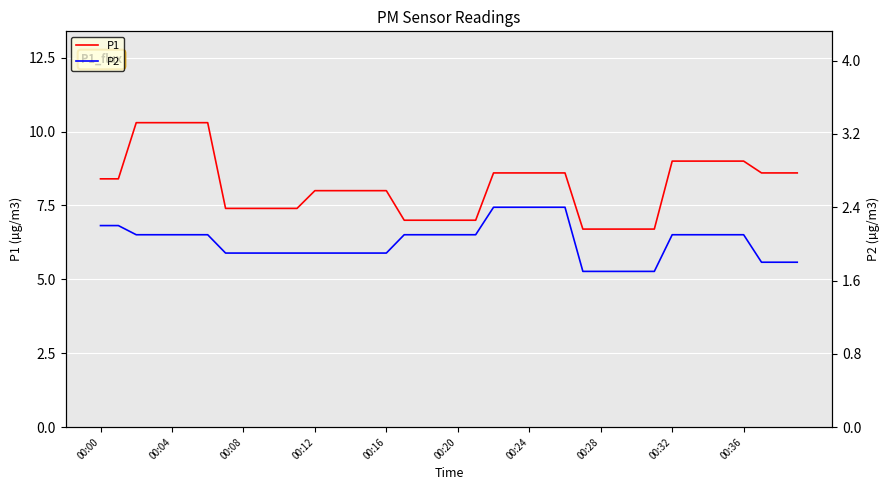

List the series in order of their peak value, lowest first.

P2, P1